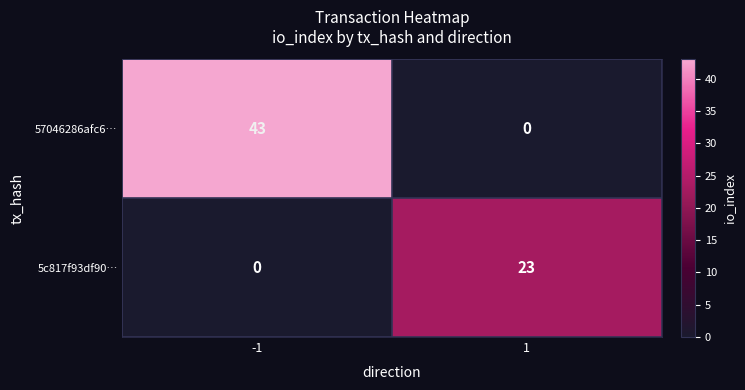

The value of 57046286afc6… at -1 is 43. True or false?

True